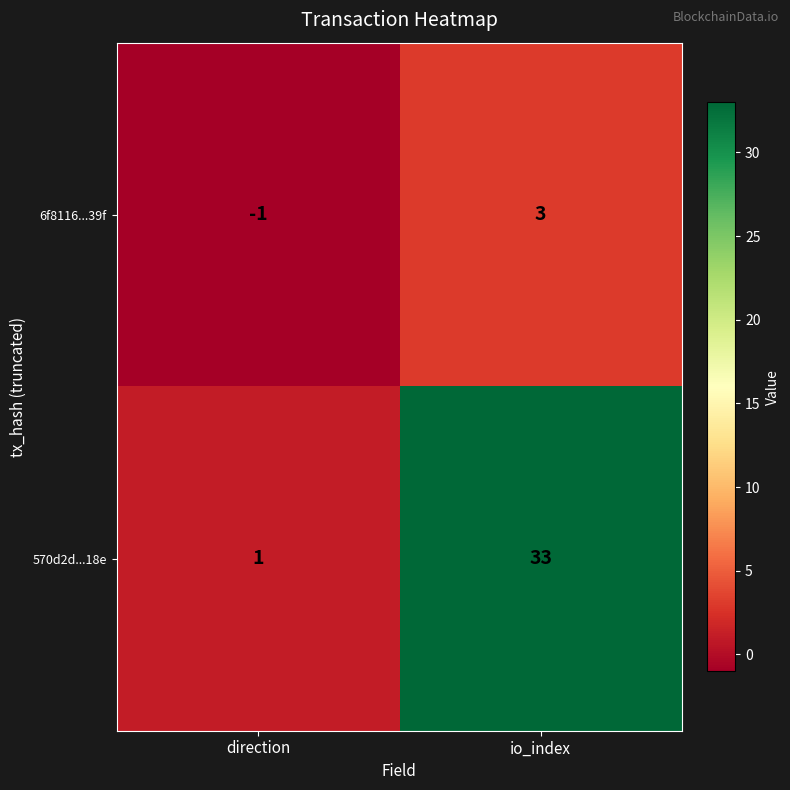

What is the highest value of the 570d2d...18e series?

33